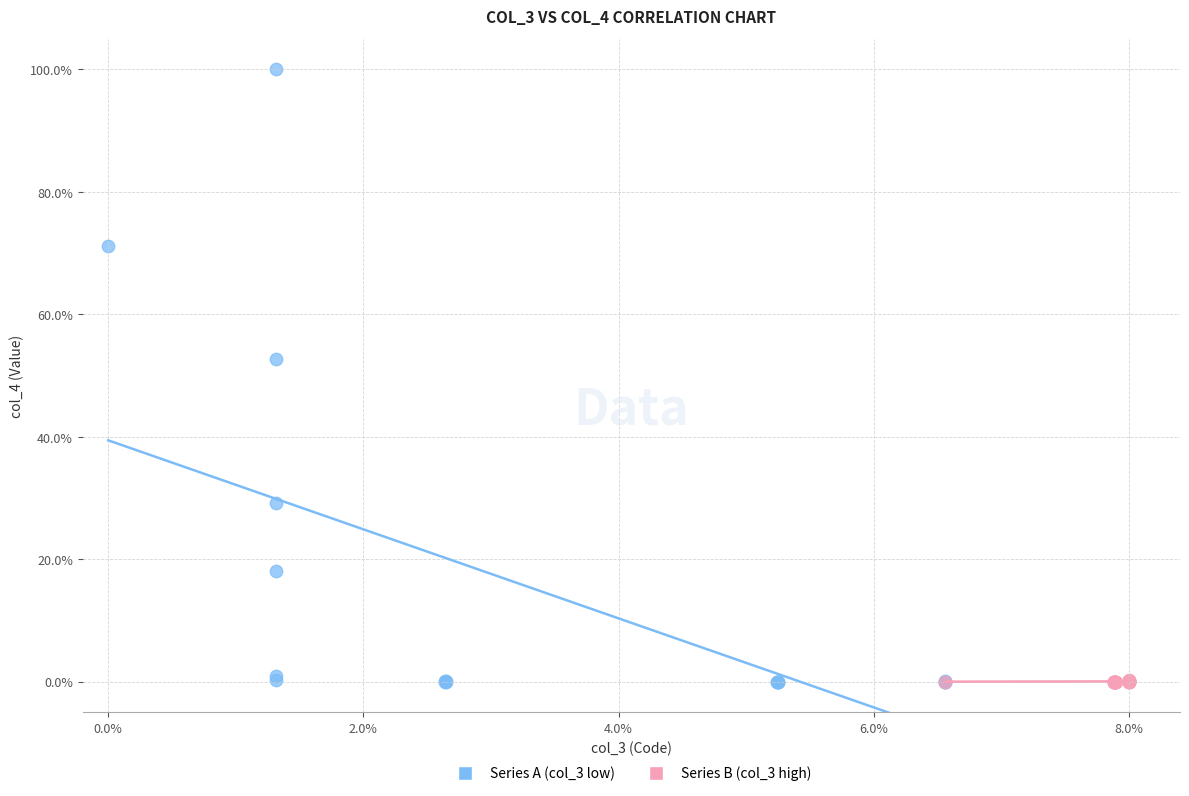

Which series has the largest Y range (max minus min)?

Series A (col_3 low)